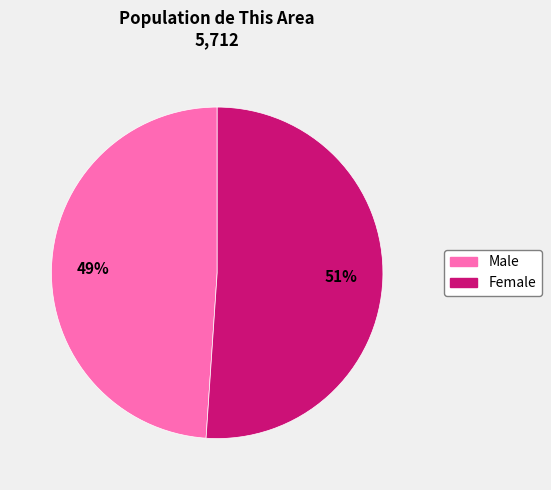

What percentage is the Male slice, to the nearest percent?

49%